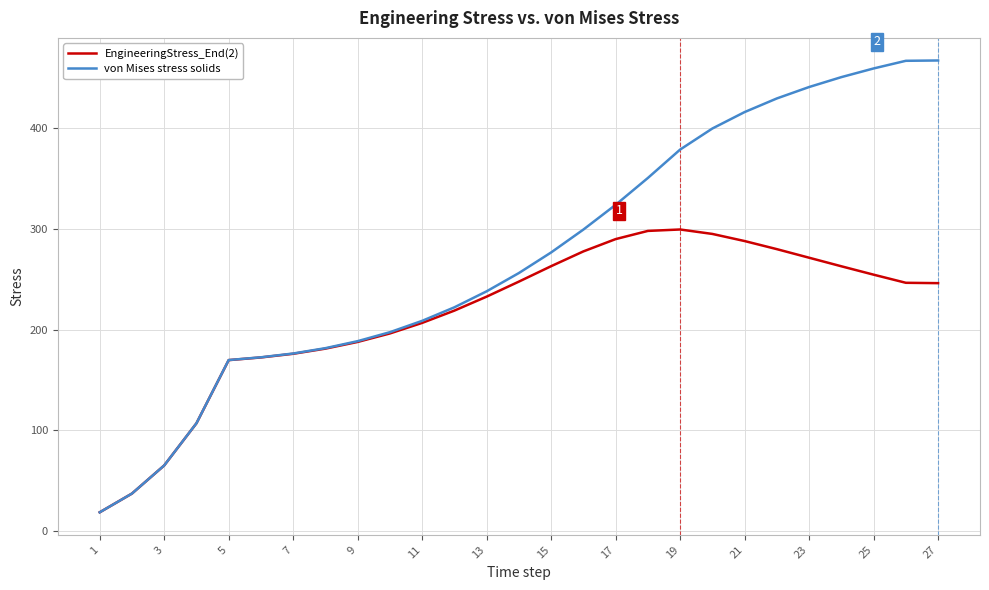

What is the smallest value displayed?

18.6